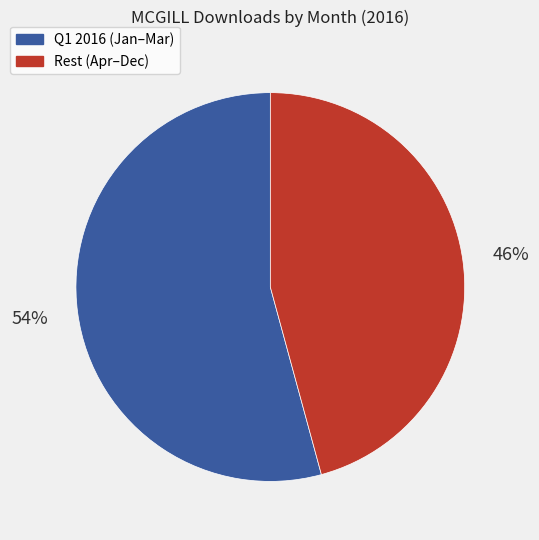

What is the smallest slice in the pie chart?

Rest (Apr–Dec)